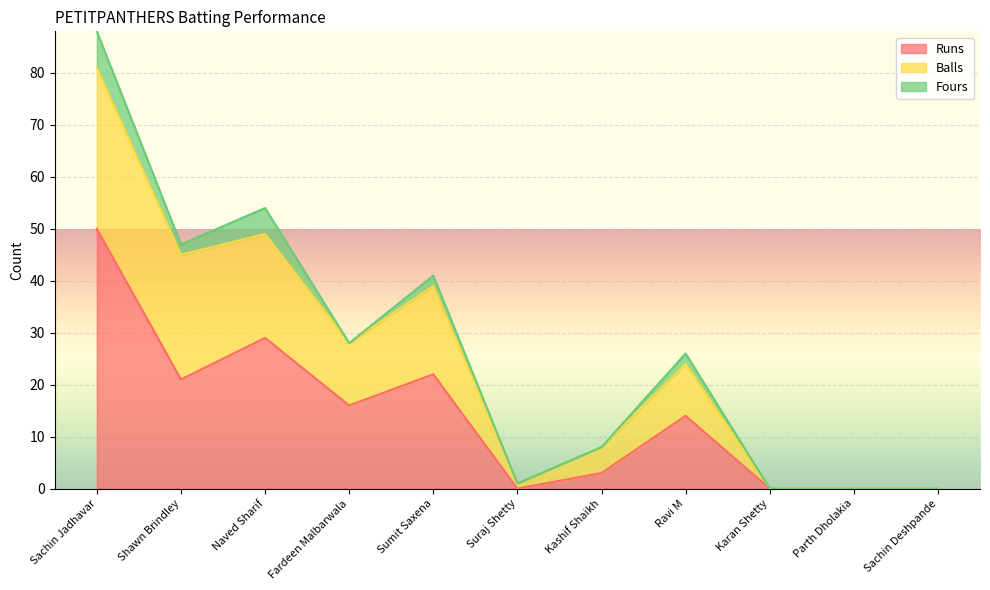

List the labels in order of Balls value, largest first.

Sachin Jadhavar, Naved Sharif, Shawn Brindley, Sumit Saxena, Fardeen Malbarwala, Ravi M, Kashif Shaikh, Suraj Shetty, Karan Shetty, Parth Dholakia, Sachin Deshpande